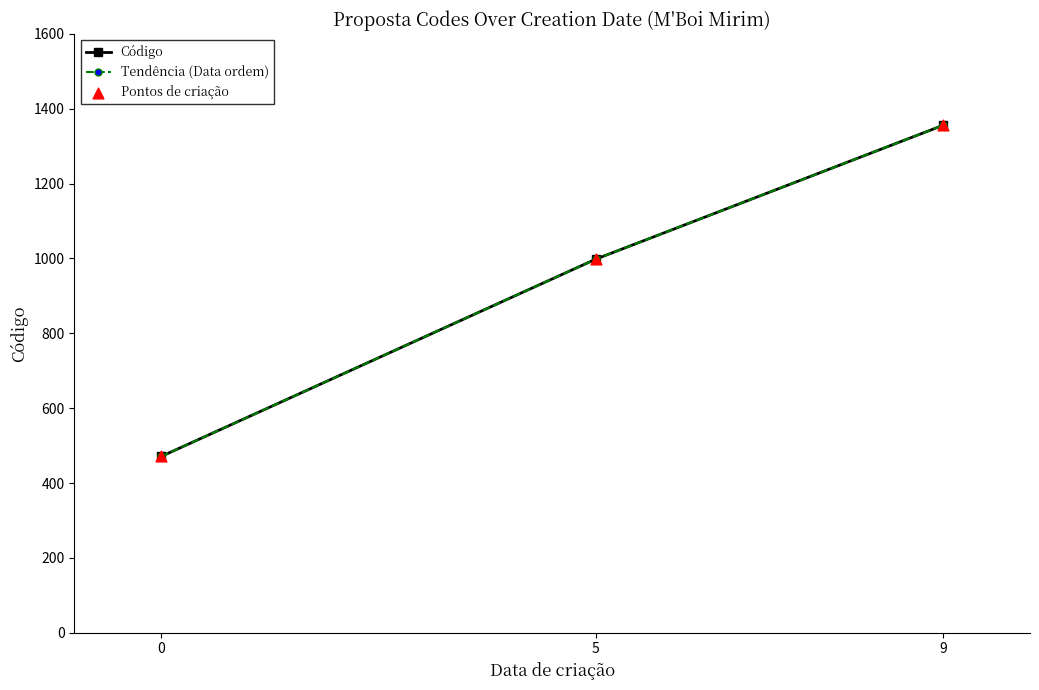

At which category is the sum across all series the highest?

9